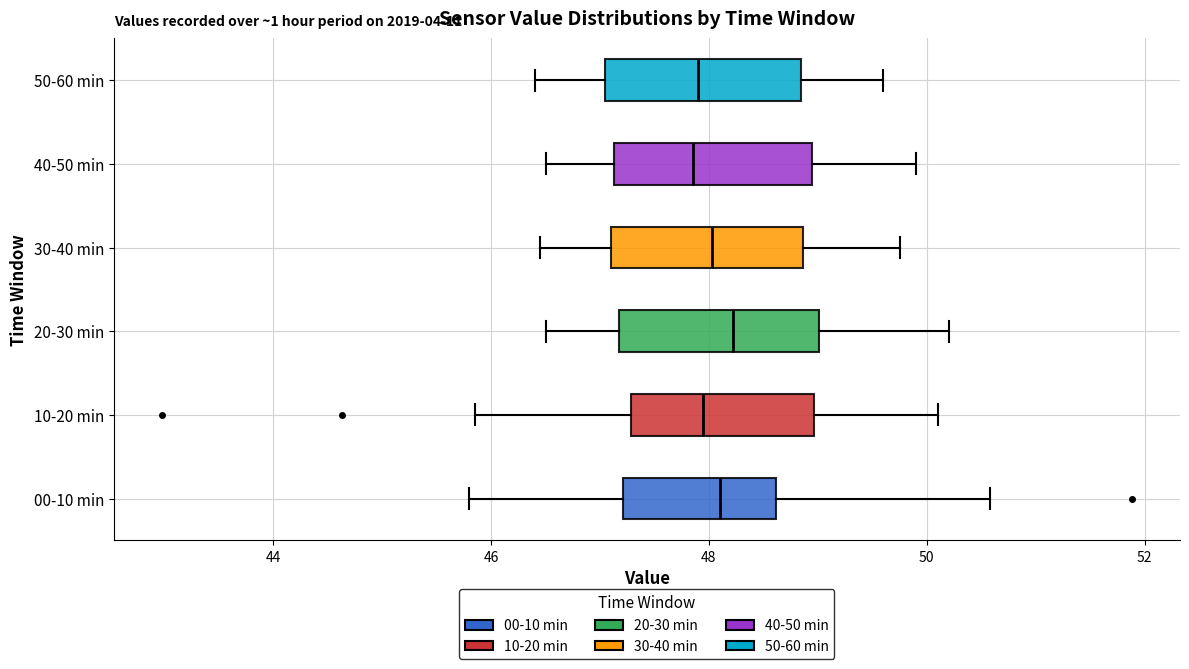

Where is the right edge of the box for 00-10 min on the x-axis? The values are not printed on the chart, so give them approximately, as read against the axis.

48.6